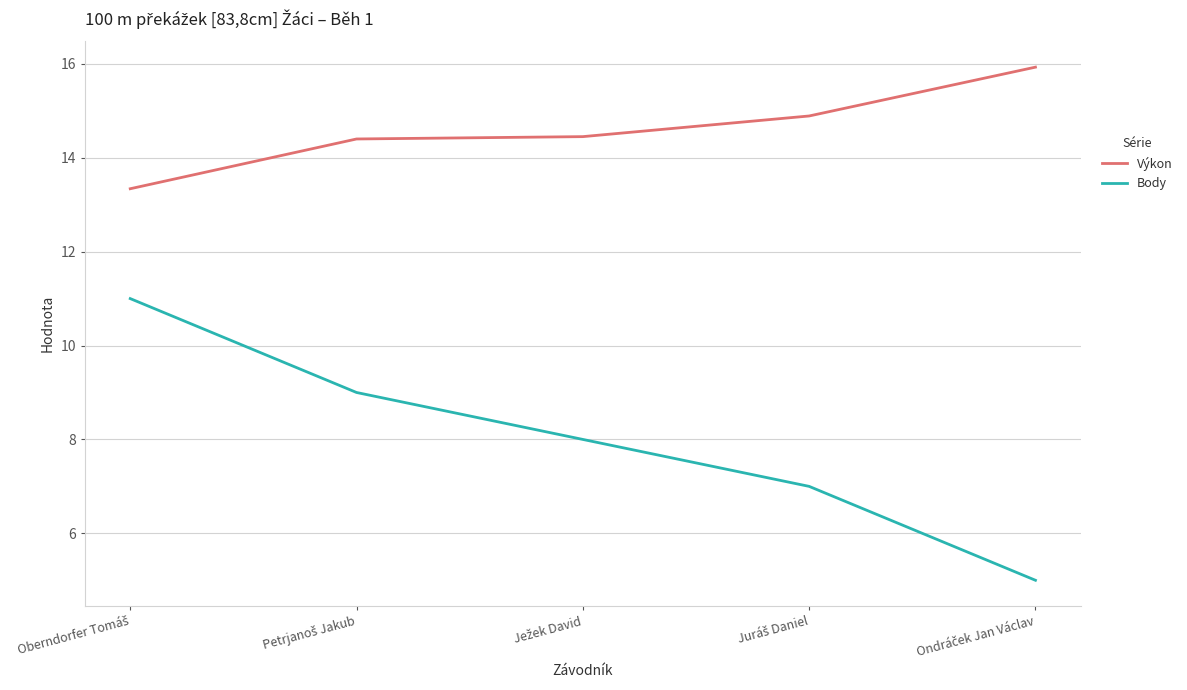

Does the chart display data point markers on the line(s)?

No